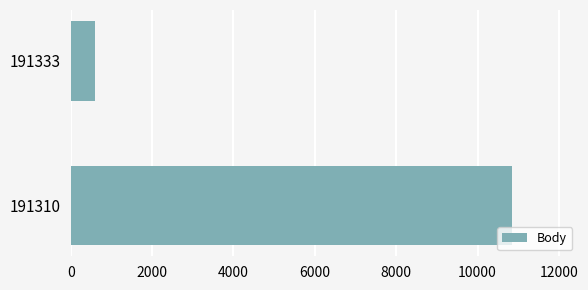

How many bars are there in total?

2